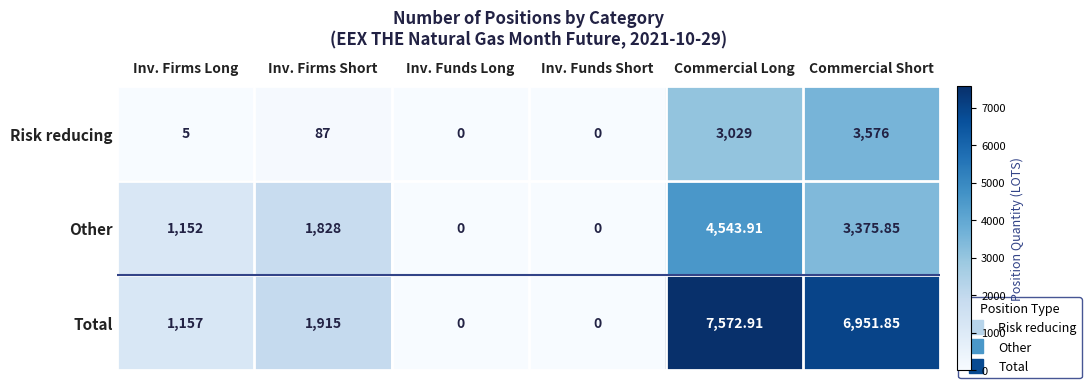

List the series in order of their overall mean, lowest first.

Risk reducing, Other, Total